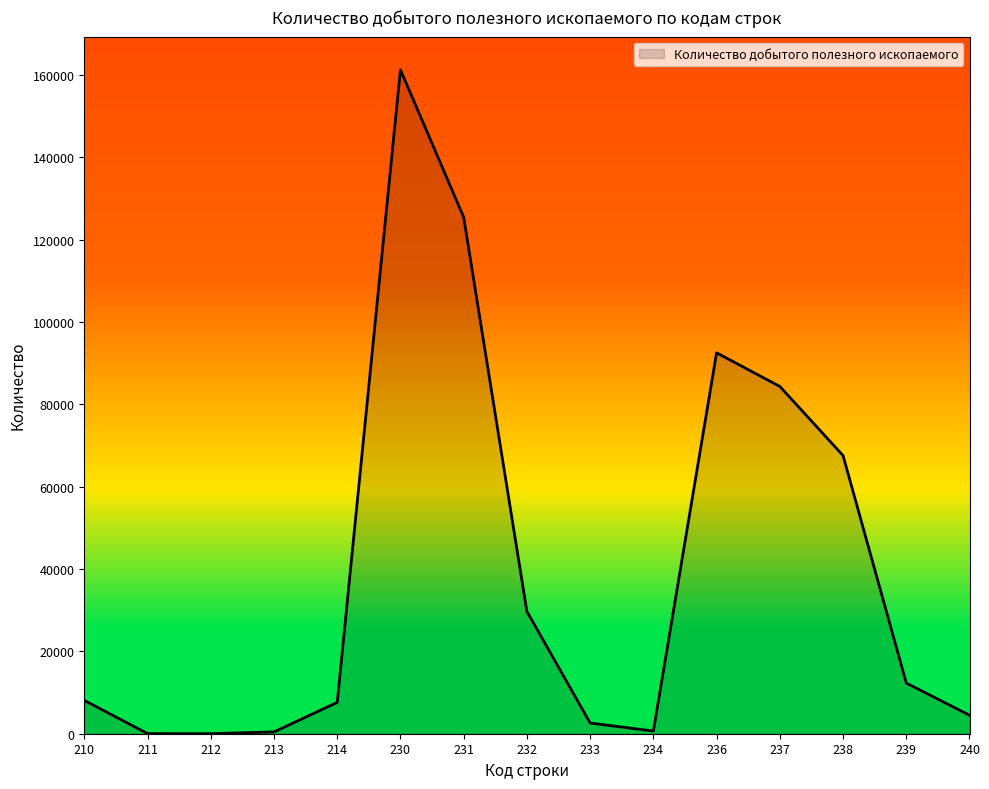

Does the chart have visible grid lines?

No